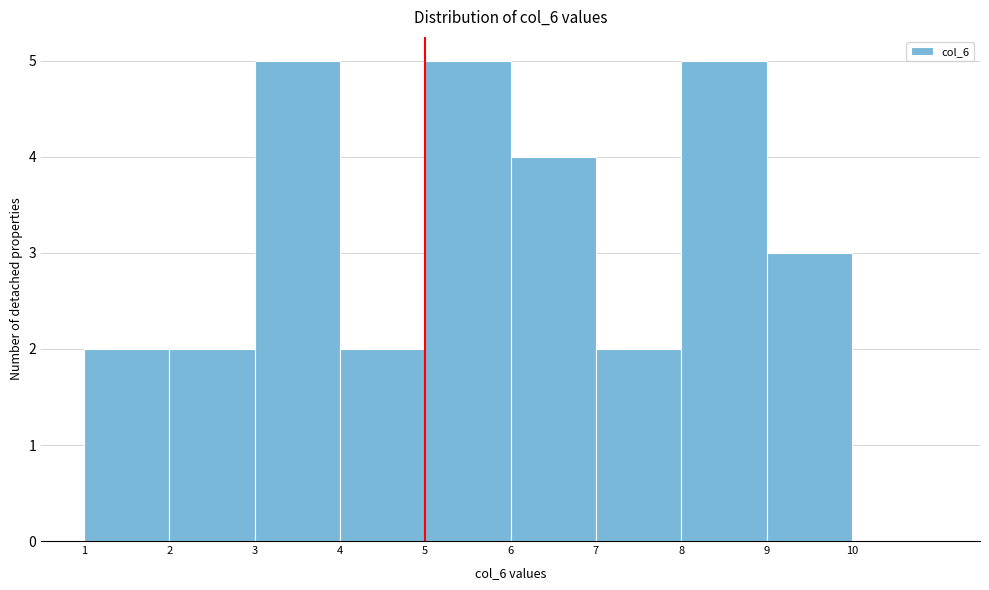

Reading left to right, list every bar in this chart as the range it spans on the x-axis followed by its height. The values are not printed on the chart, so give them approximately, as read against the axis.

1 to 2: 2
2 to 3: 2
3 to 4: 5
4 to 5: 2
5 to 6: 5
6 to 7: 4
7 to 8: 2
8 to 9: 5
9 to 10: 3
10 to 11: 0